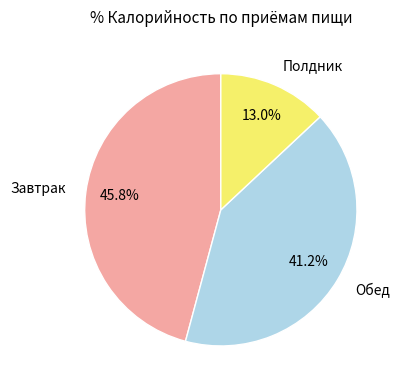

Combined, what portion of the pie is Обед and Завтрак?

87.0%